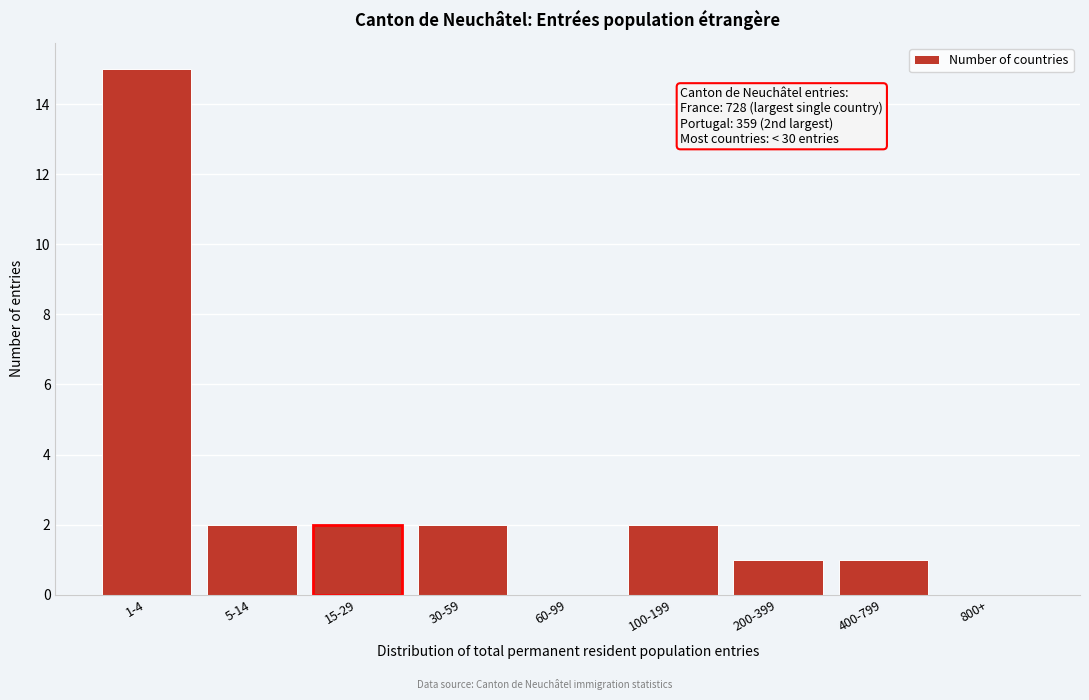

Reading left to right, list all the values displayed in this chart.

1-4=15	5-14=2	15-29=2	30-59=2	60-99=0	100-199=2	200-399=1	400-799=1	800+=0